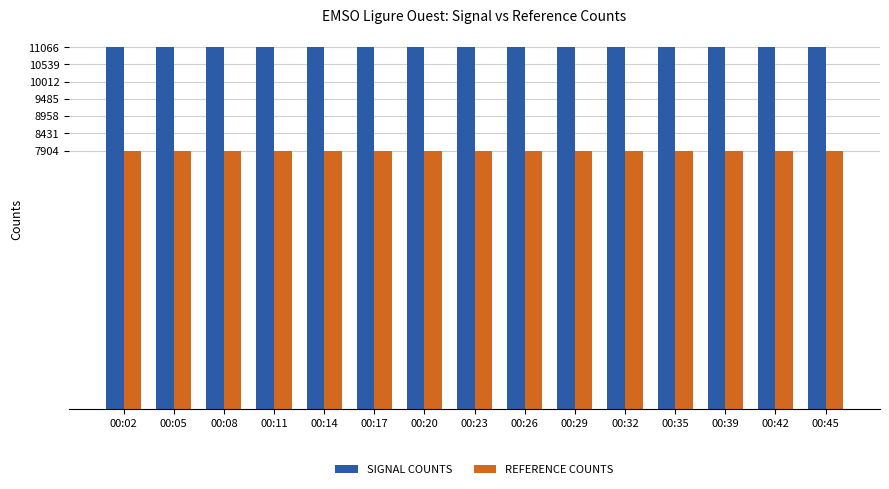

Is the value of SIGNAL COUNTS at 00:11 greater than the value of REFERENCE COUNTS at 00:45?

Yes